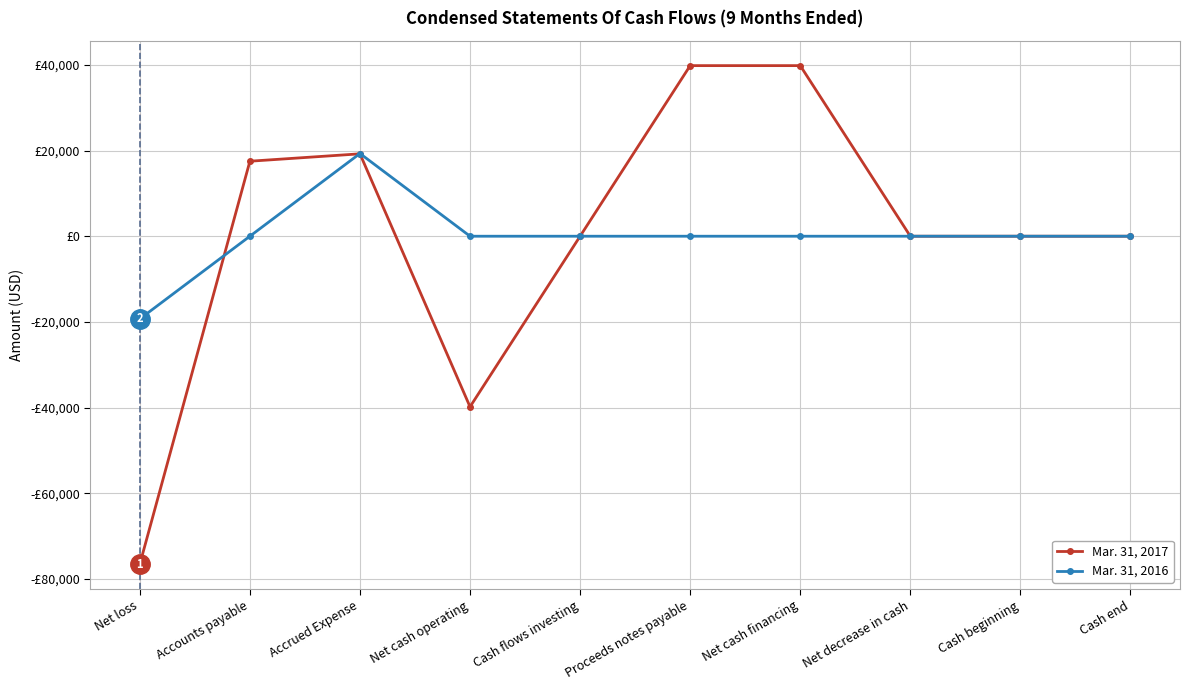

What are all the series names shown in the legend?

Mar. 31, 2017, Mar. 31, 2016